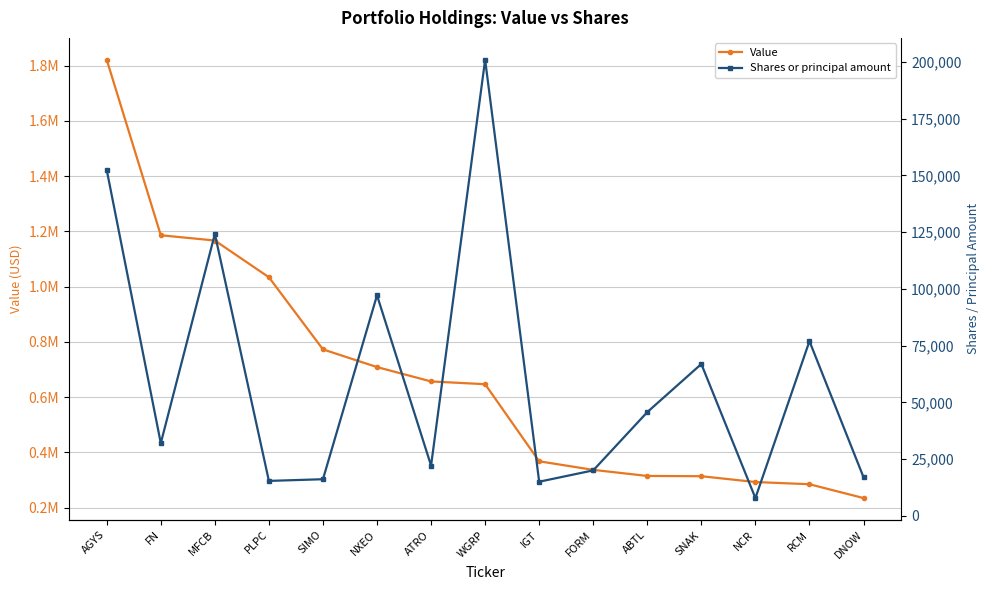

What are all the series names shown in the legend?

Value, Shares or principal amount